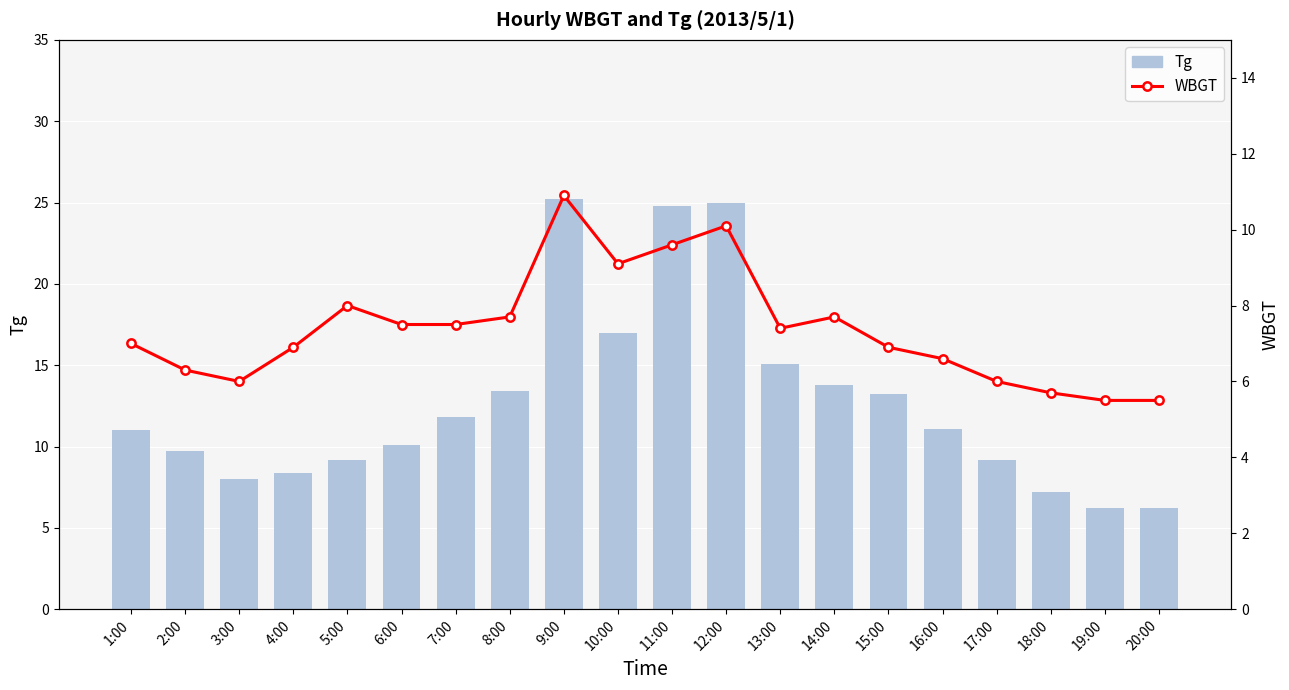

The value of WBGT at 12:00 is 10.1. True or false?

True